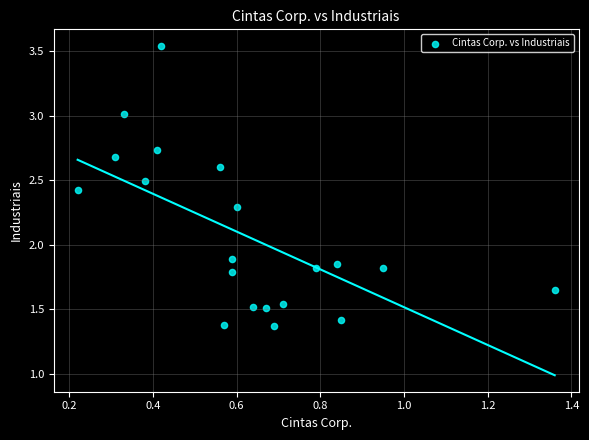

What is the range of Y values (max minus min)?

2.2